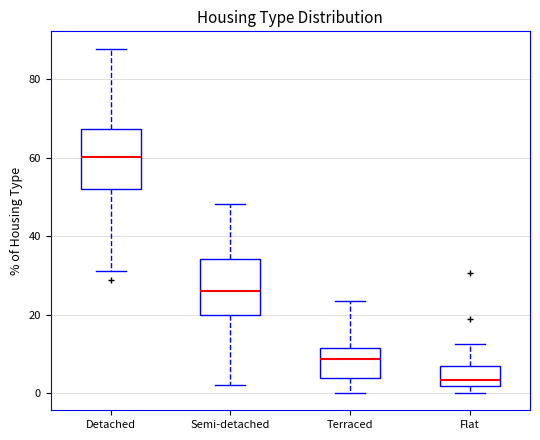

Where does the lower whisker of the box for Semi-detached end on the y-axis? The values are not printed on the chart, so give them approximately, as read against the axis.

2